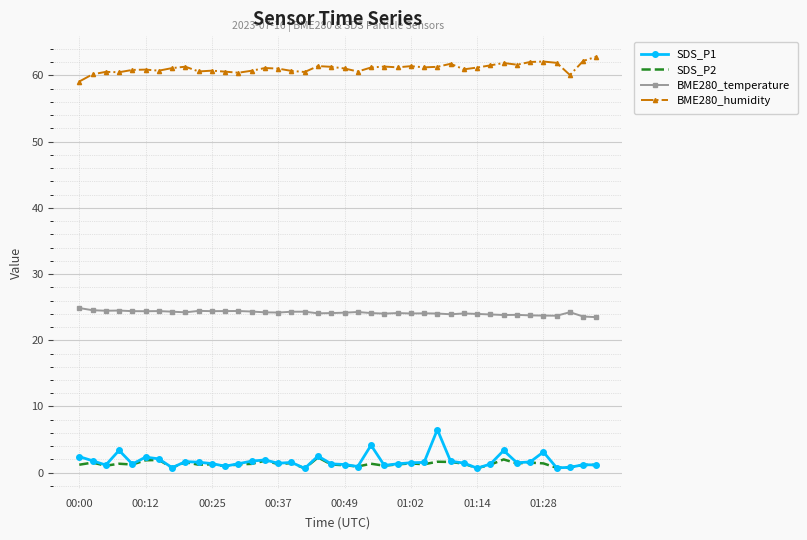

True or false: SDS_P1 and BME280_humidity intersect in this chart.

False